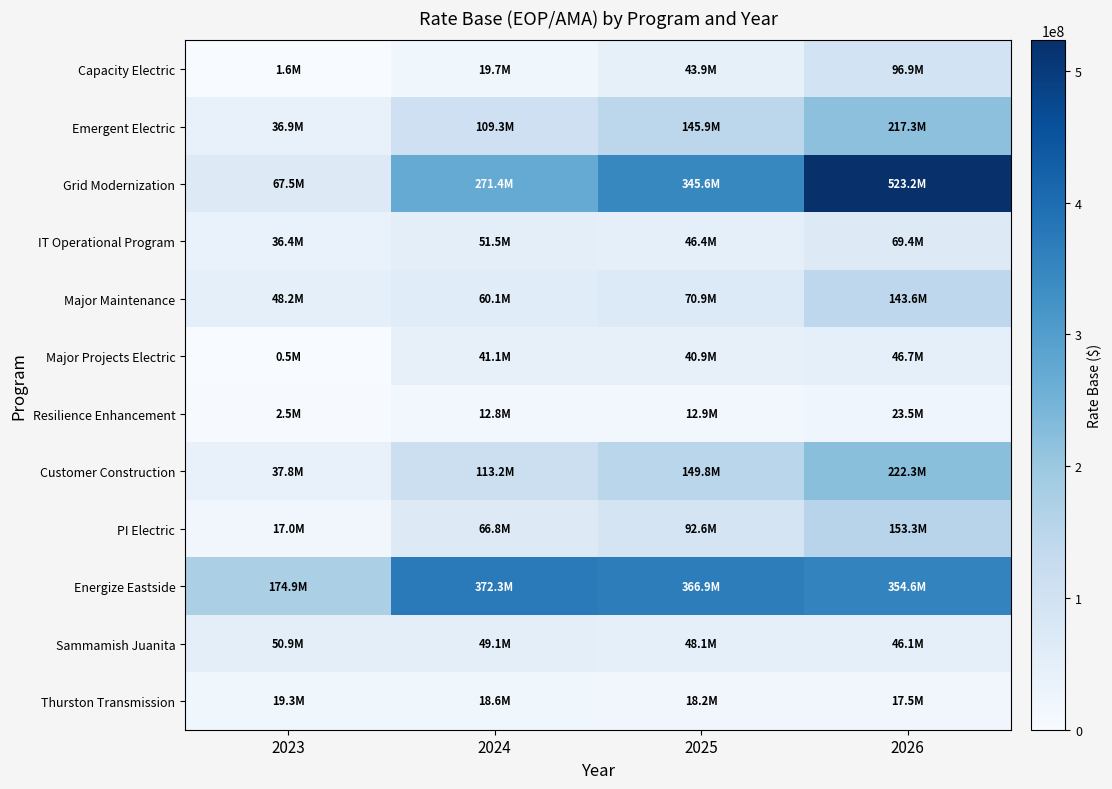

Which series has the widest spread of values?

Grid Modernization